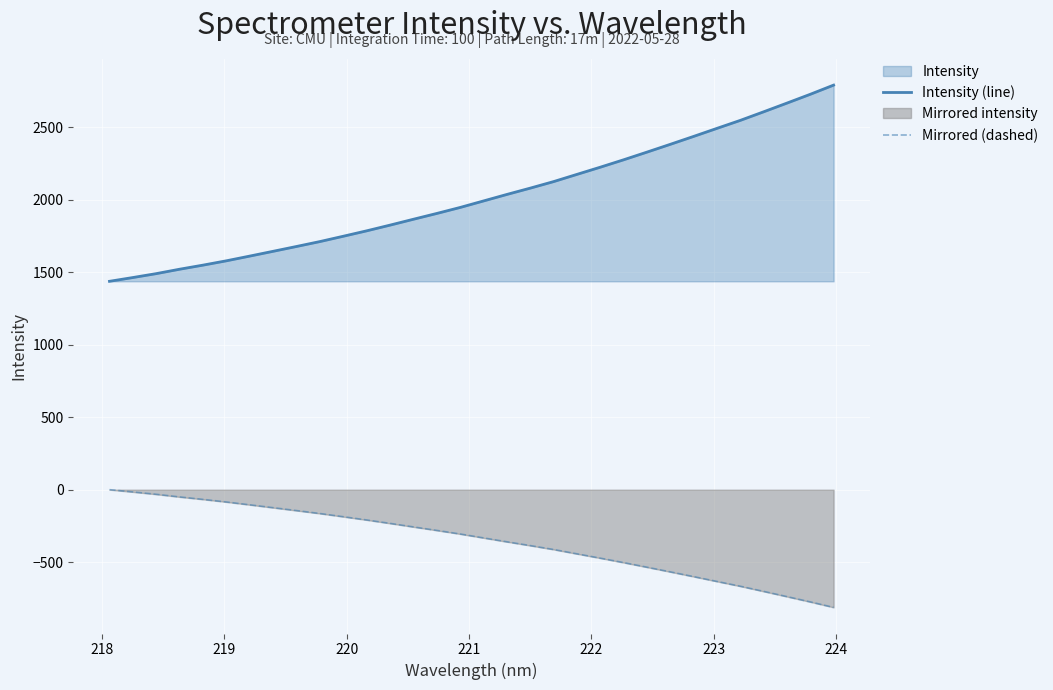

What is the greatest value displayed?

2790.2